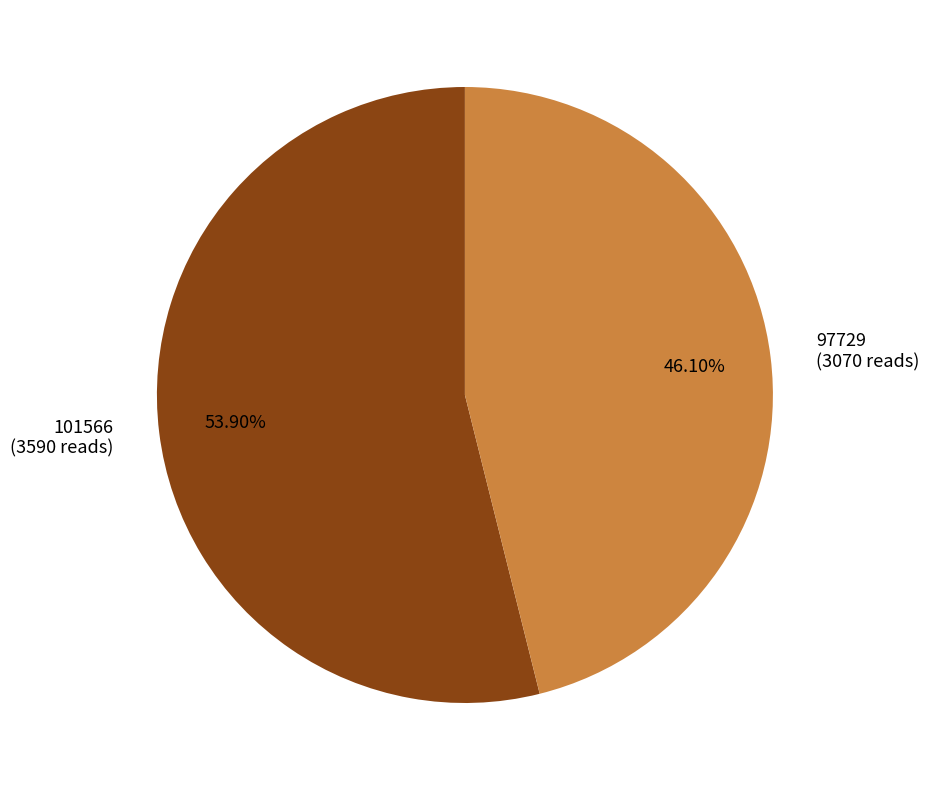

How many slices are in this pie chart?

2